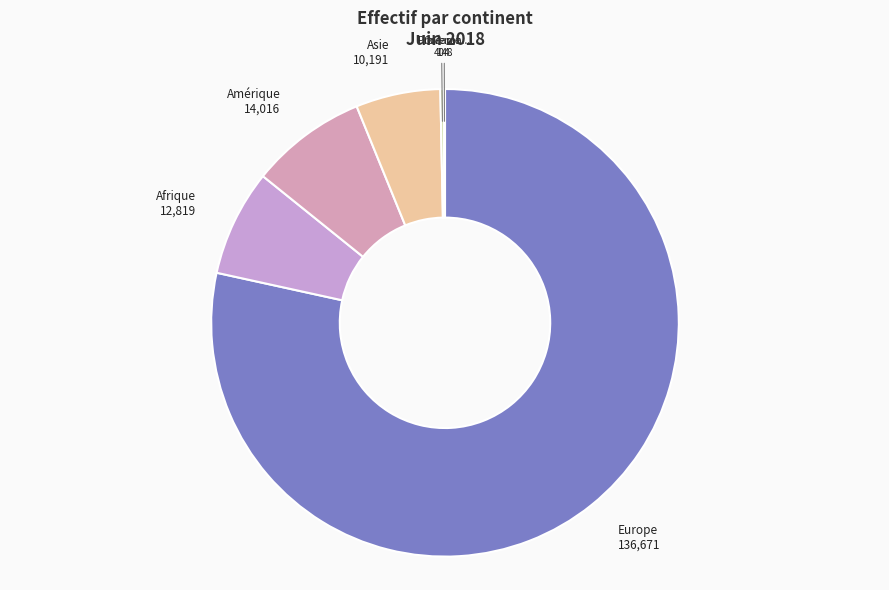

How many segments does this pie chart have?

6